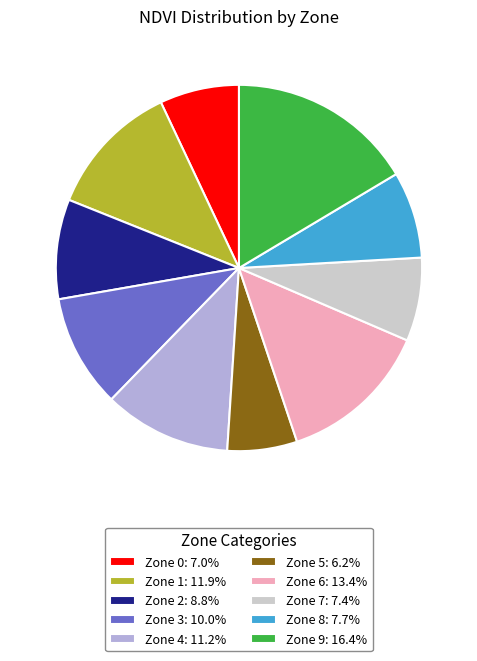

Is the sum of Zone 9: 16.4% and Zone 5: 6.2% greater than half?

No